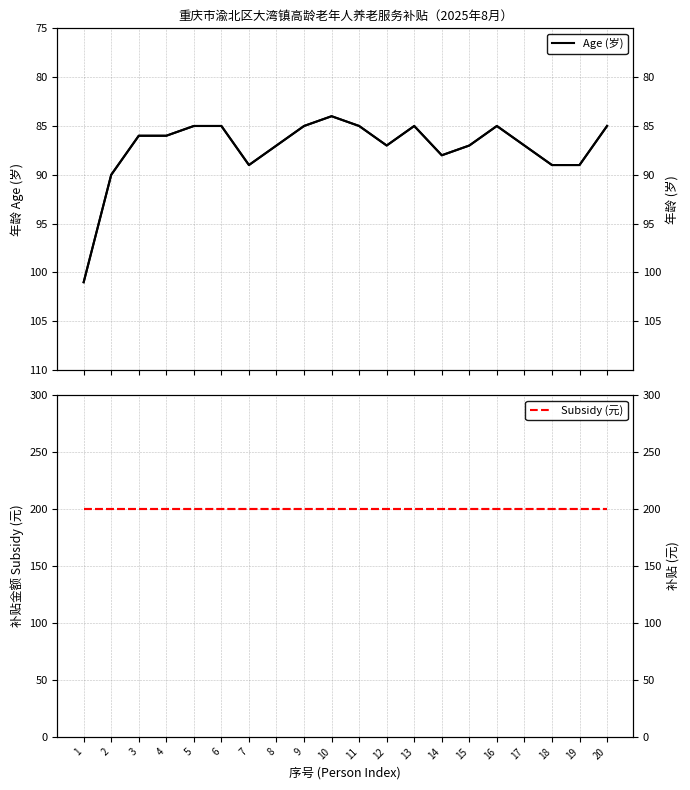

Reading left to right, list all the values displayed in this chart.

Age (岁): 101	90	86	86	85	85	89	87	85	84	85	87	85	88	87	85	87	89	89	85
Subsidy (元): 200	200	200	200	200	200	200	200	200	200	200	200	200	200	200	200	200	200	200	200